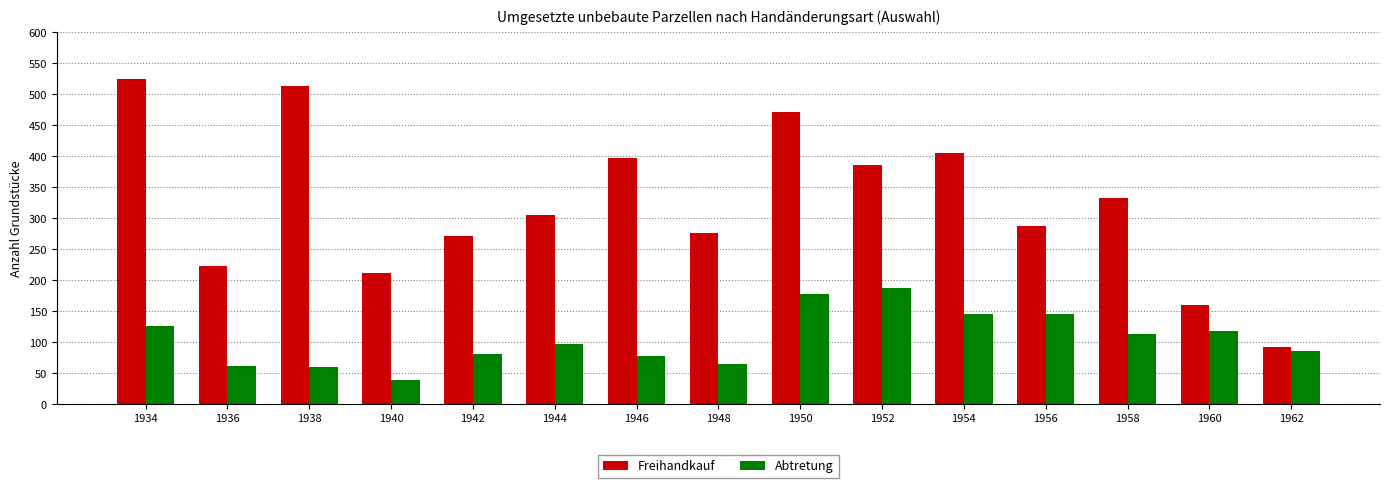

What are all the series names shown in the legend?

Freihandkauf, Abtretung